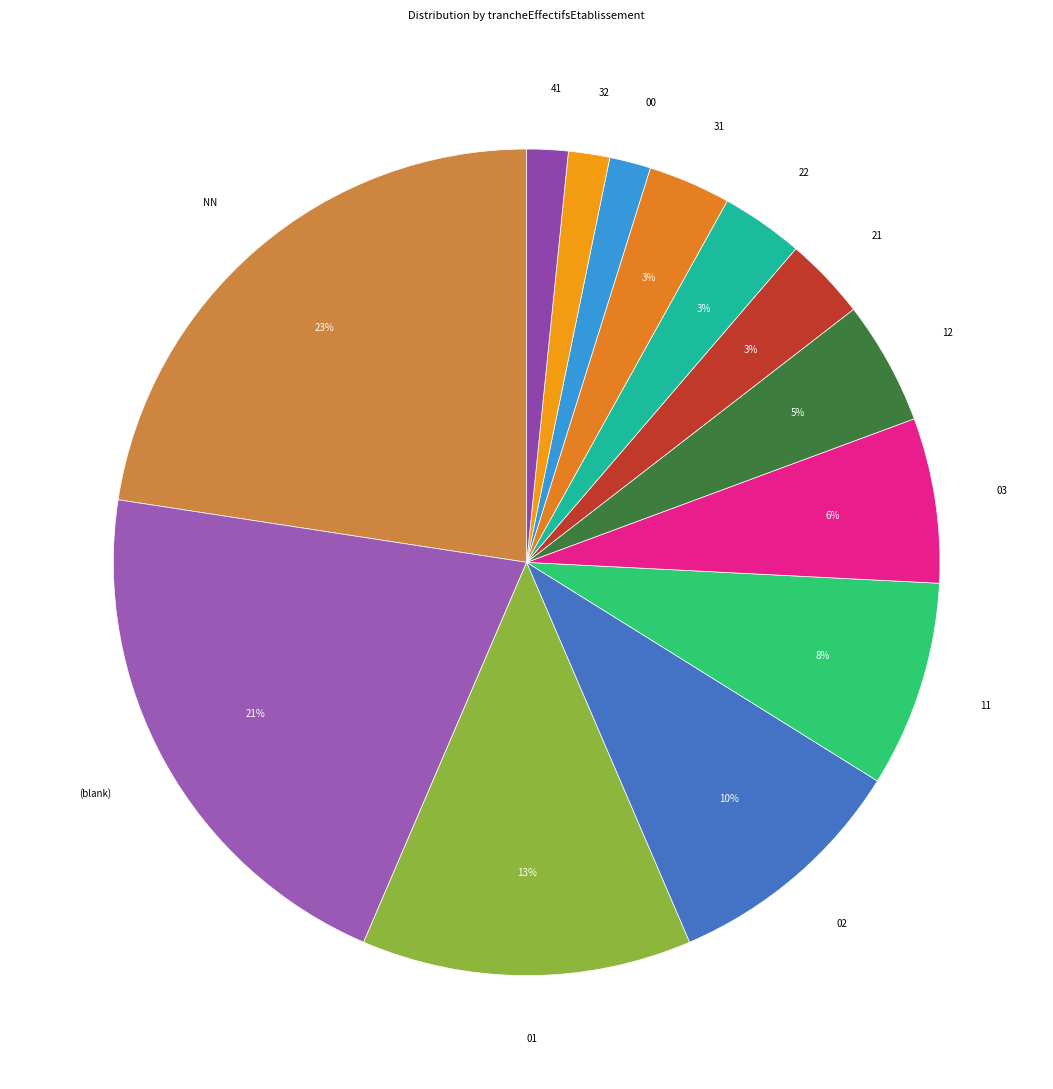

Which category has the biggest portion of the pie?

NN